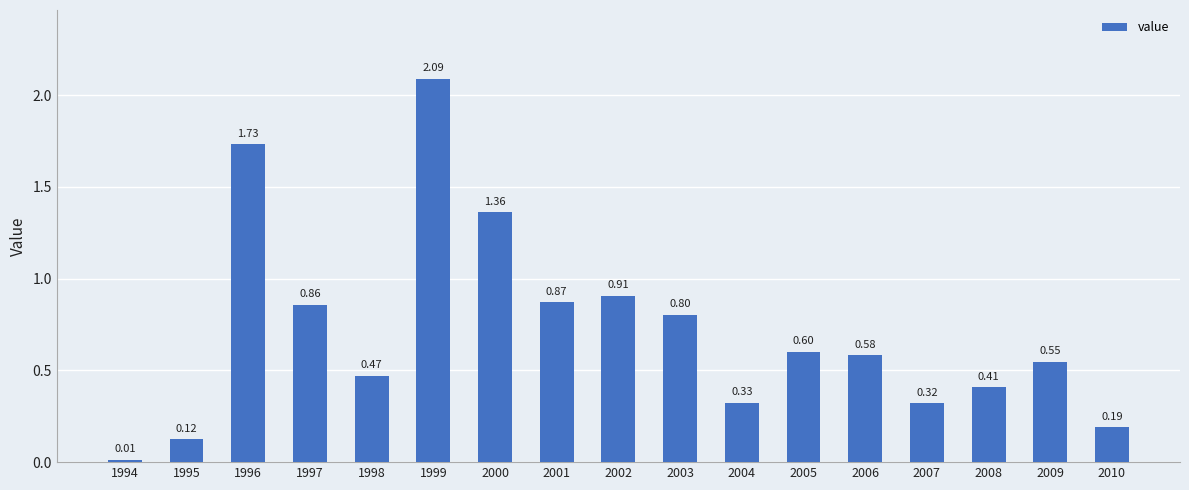

What is the change in value from 2007 to 2008?

+0.1